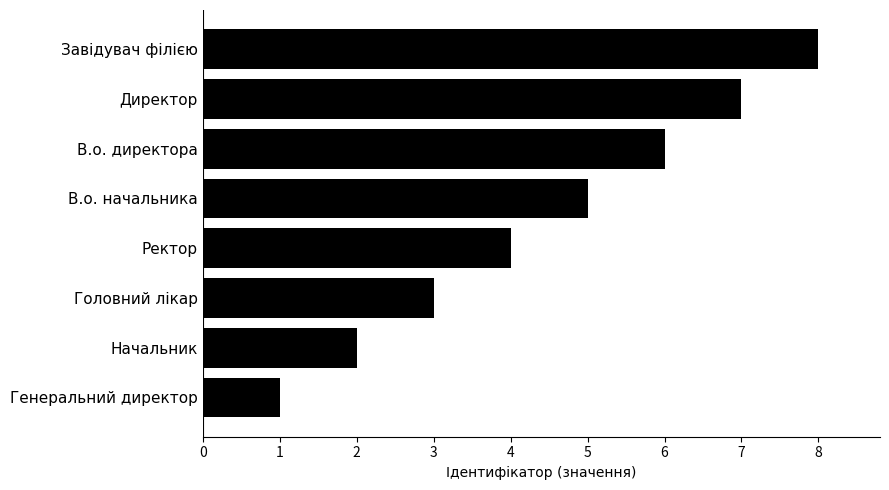

What is the difference between the second highest and minimum values?

6